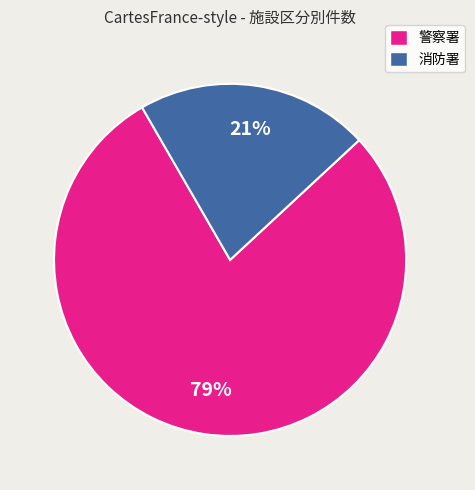

Is 消防署 the majority of the pie?

No